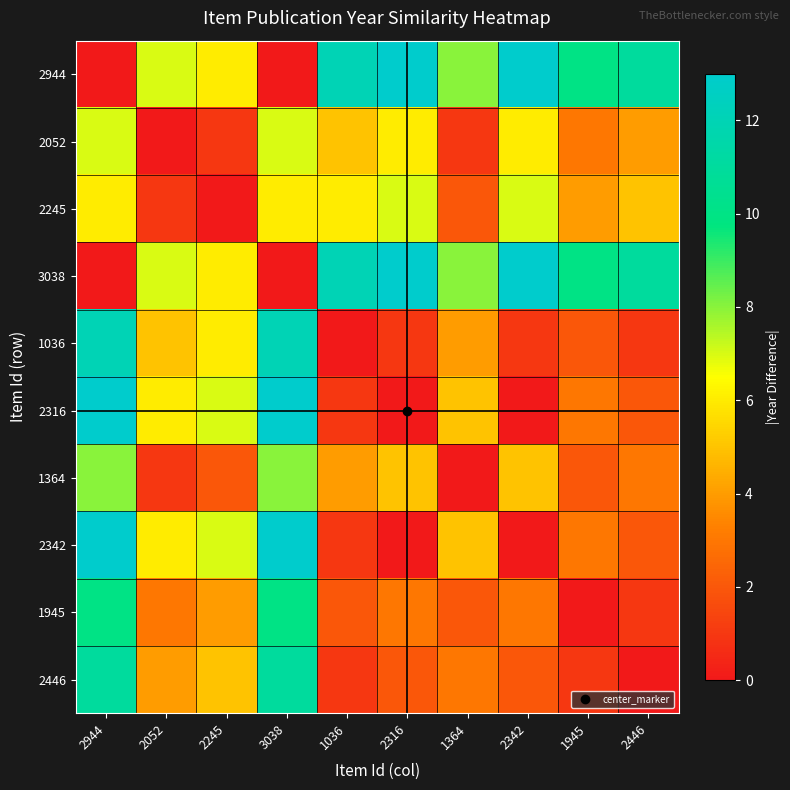

At which category does the chart reach its minimum across all series?

2944